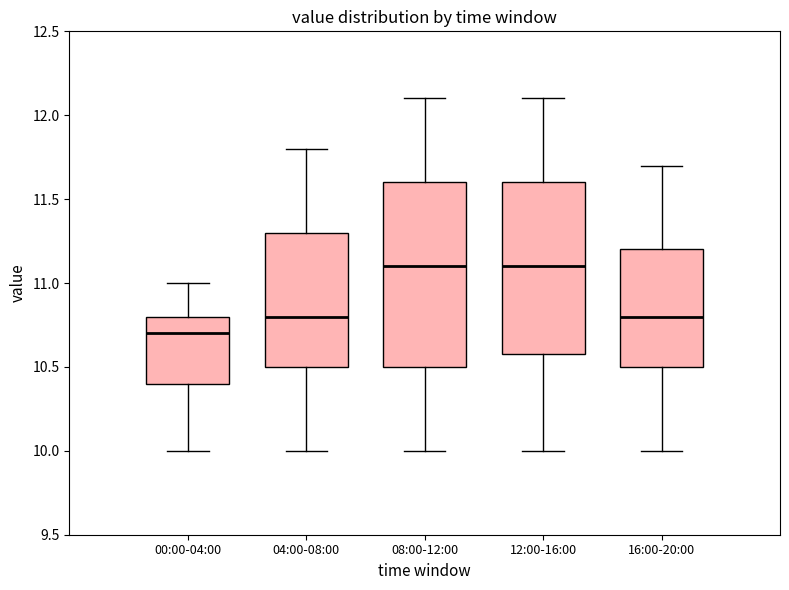

Comparing the boxes themselves (not the whiskers), which one is the tallest?

08:00-12:00